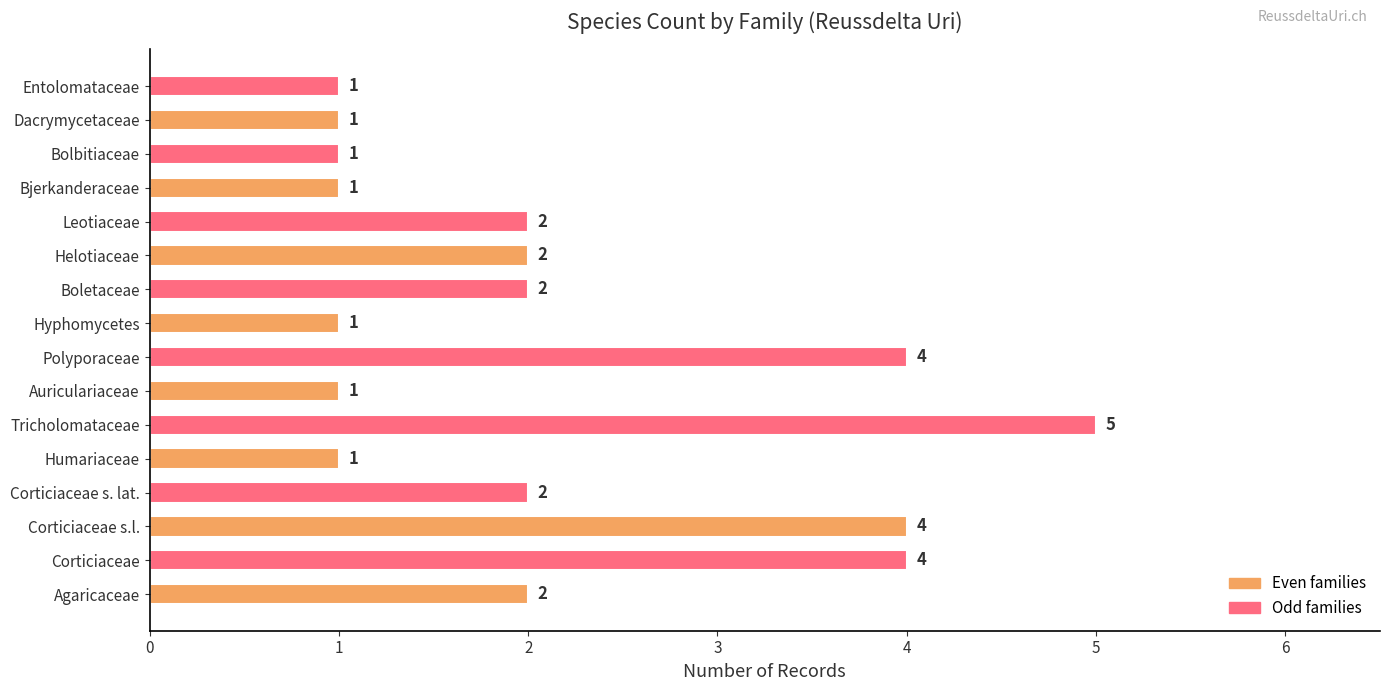

Reading bottom to top, list all the values displayed in this chart.

2	4	4	2	1	5	1	4	1	2	2	2	1	1	1	1